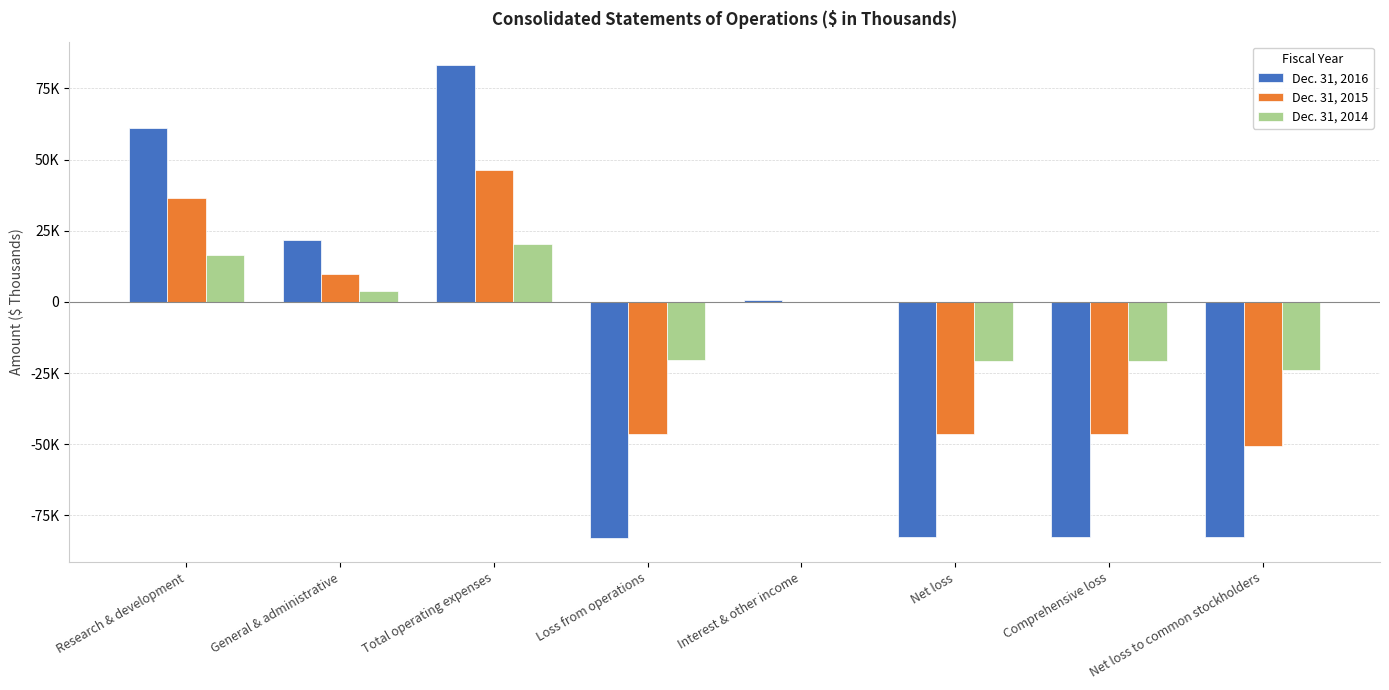

What are all the series names shown in the legend?

Dec. 31, 2016, Dec. 31, 2015, Dec. 31, 2014